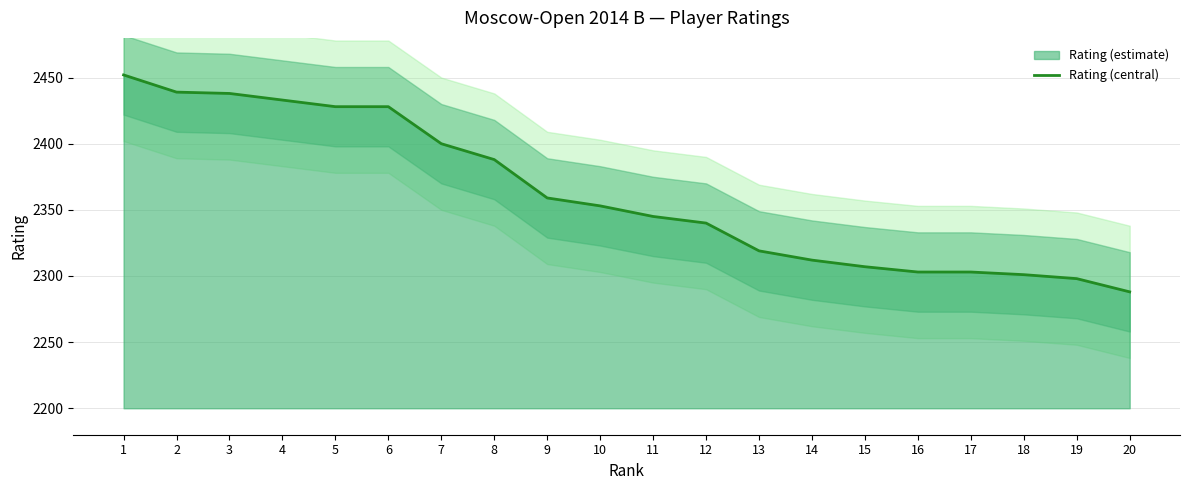

What is the value of the 15th point from the left?

2307